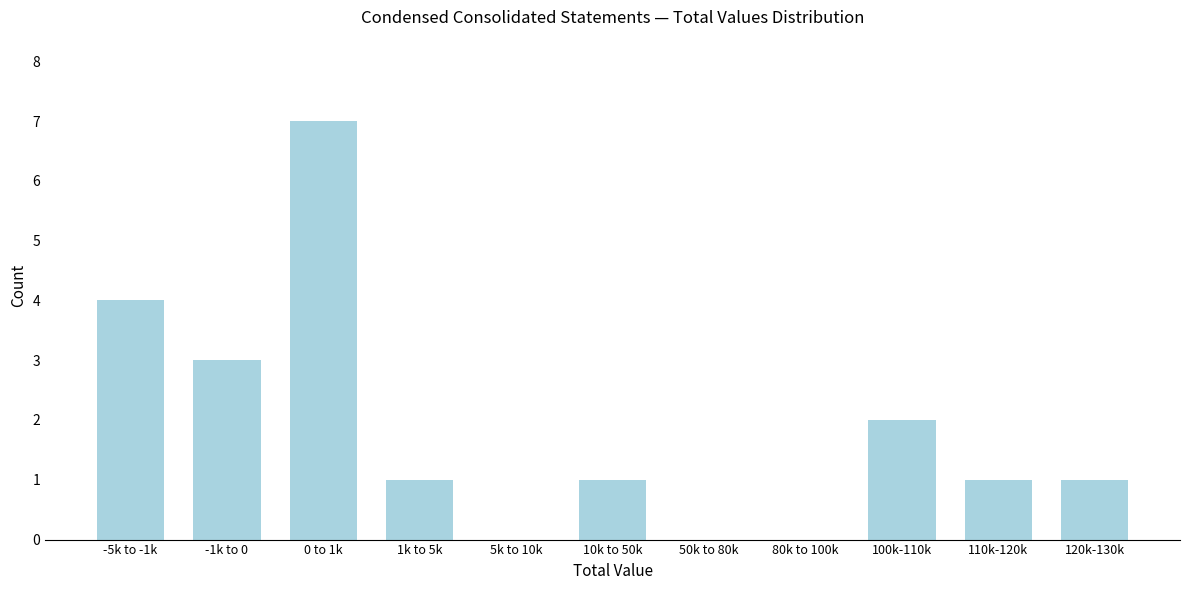

Reading left to right, what are all the values shown in this chart?

-5k to -1k=4	-1k to 0=3	0 to 1k=7	1k to 5k=1	5k to 10k=0	10k to 50k=1	50k to 80k=0	80k to 100k=0	100k-110k=2	110k-120k=1	120k-130k=1